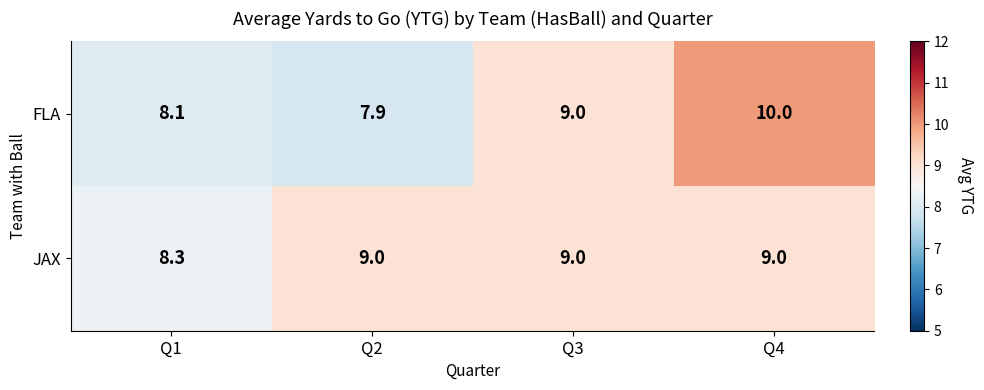

What is the maximum value shown in the chart?

10.0